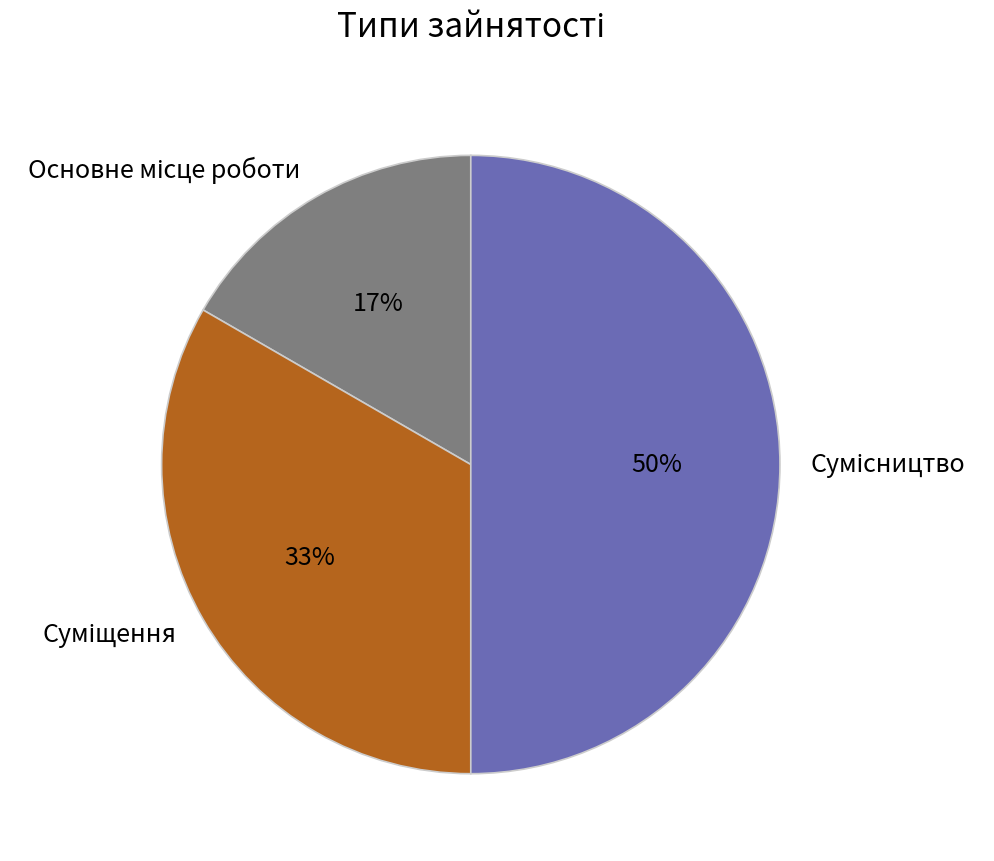

To the nearest percent, what is the average slice percentage?

33%